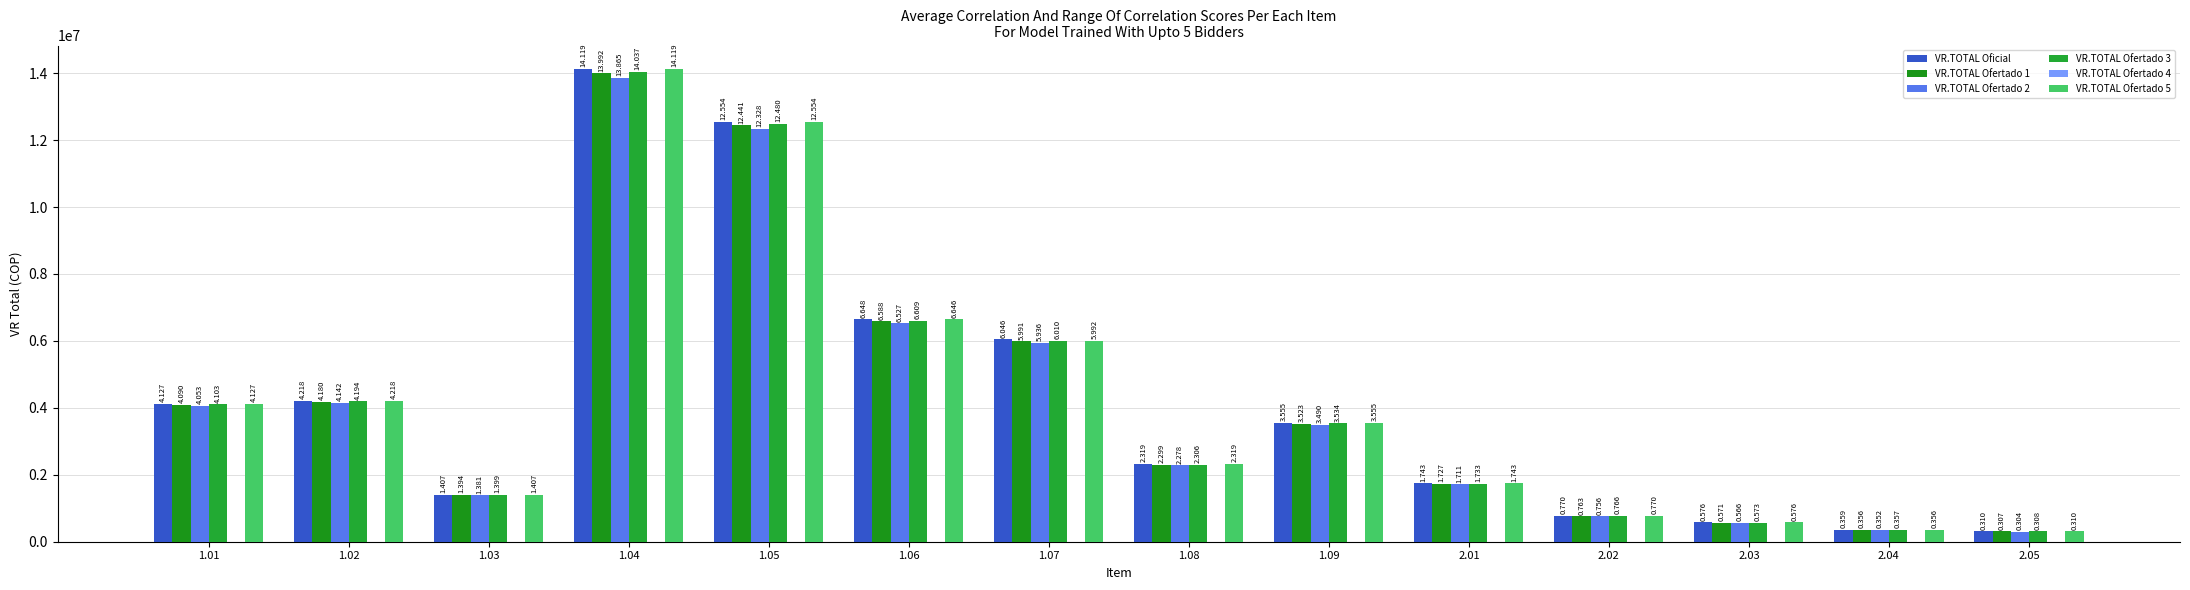

Which has a higher value, 1.08 or 2.02?

1.08